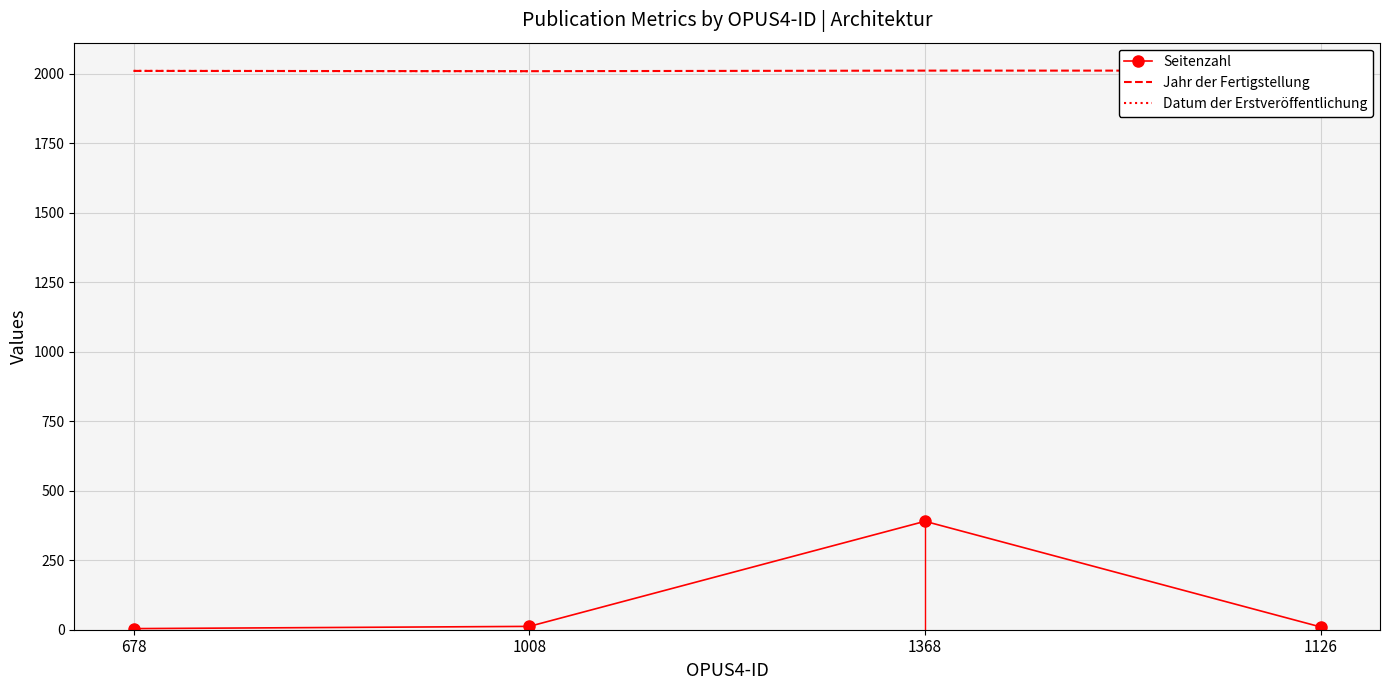

What is the label of the 3rd point from the right?

1008